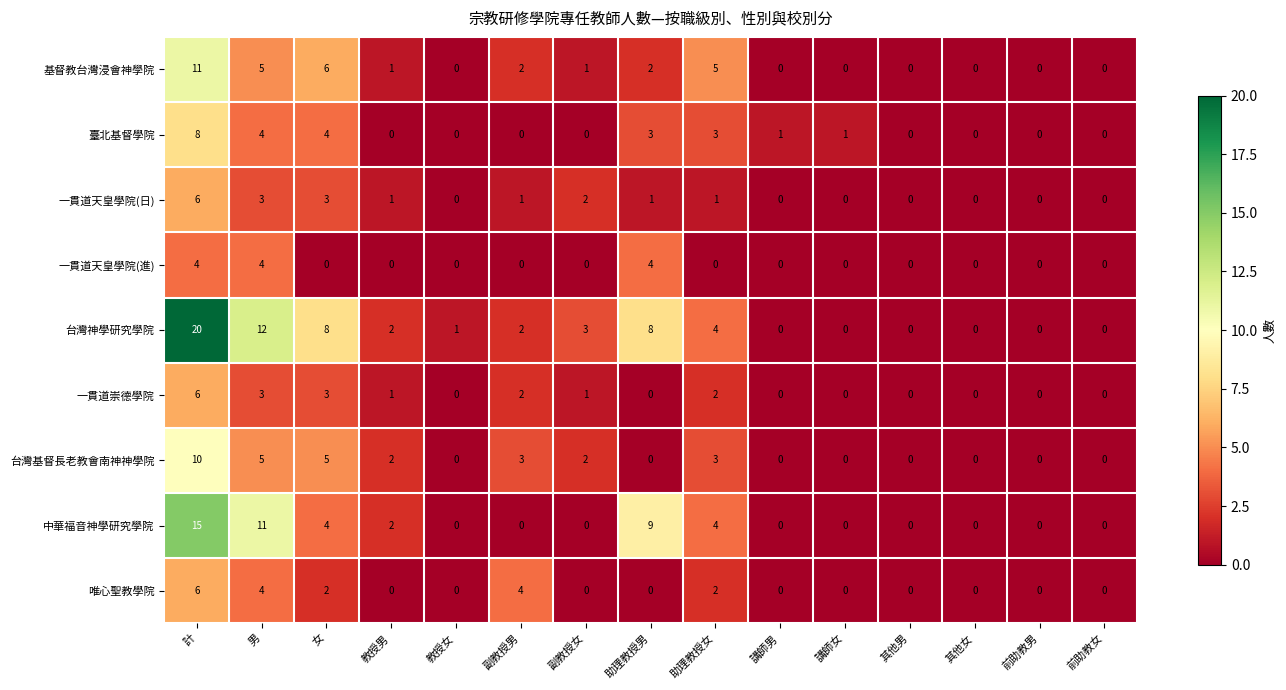

The 一貫道天皇學院(日) series shows 0 at 前助教男. True or false?

True